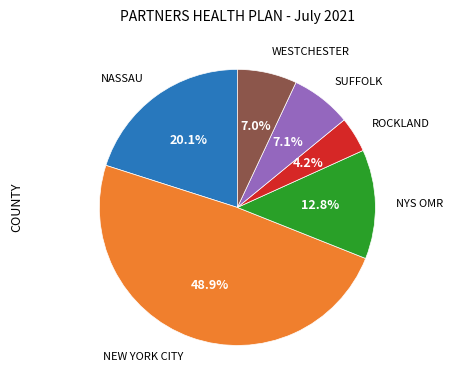

What percentage is NOT represented by NYS OMR?

87.2%